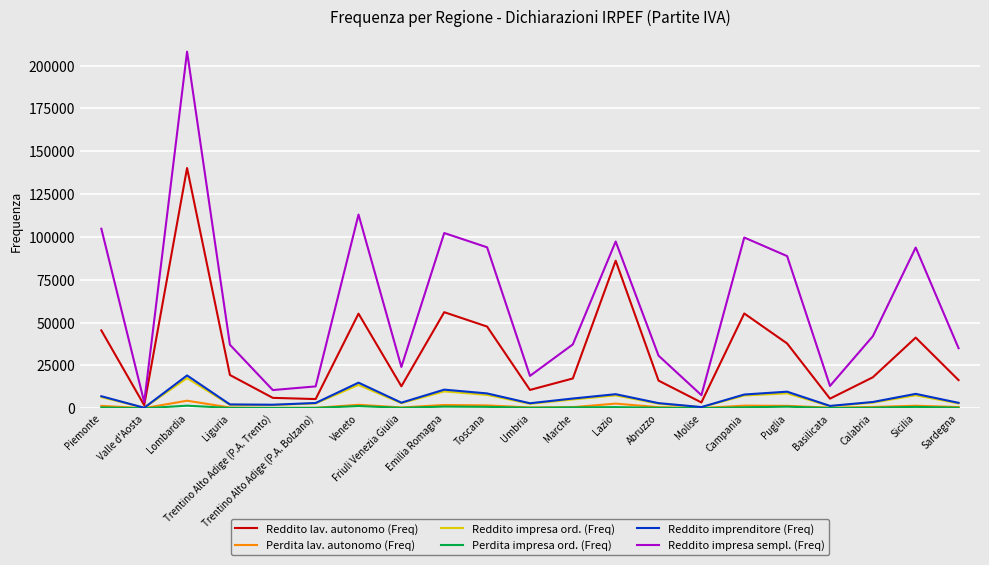

At which category is the sum across all series the highest?

Lombardia